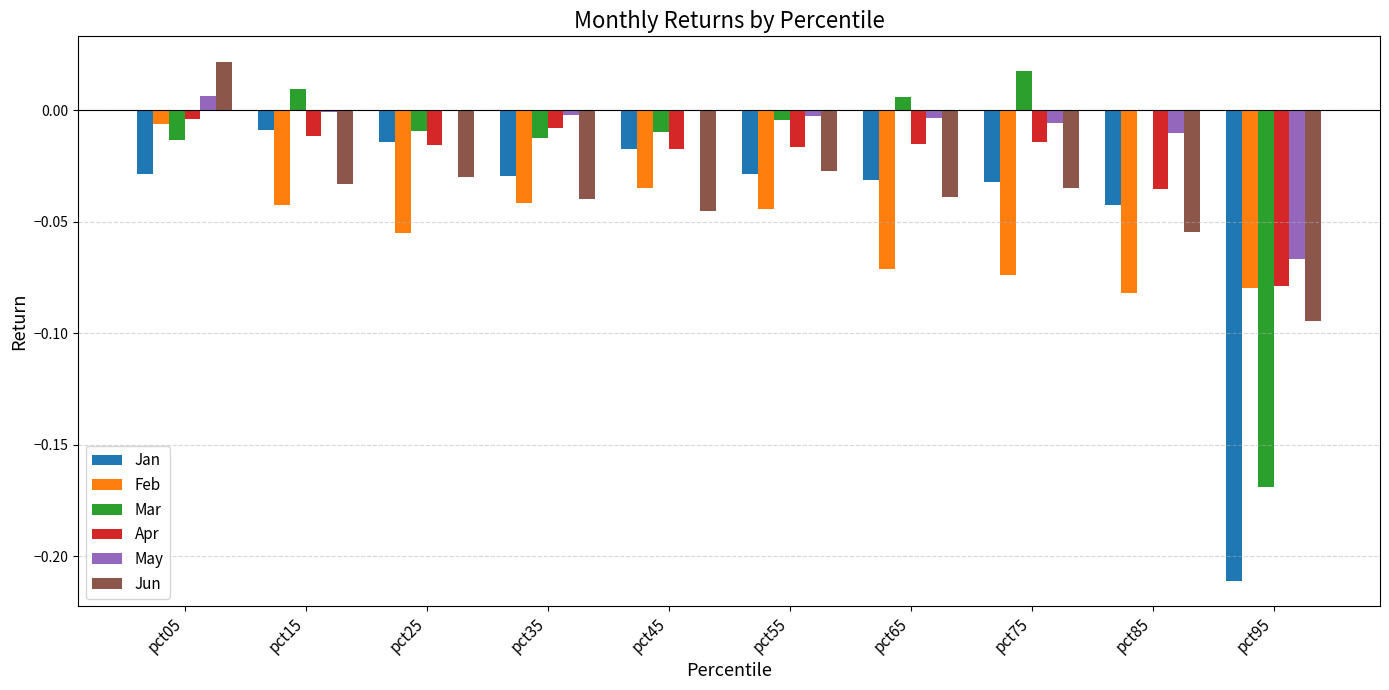

At which category is the sum across all series the highest?

pct05